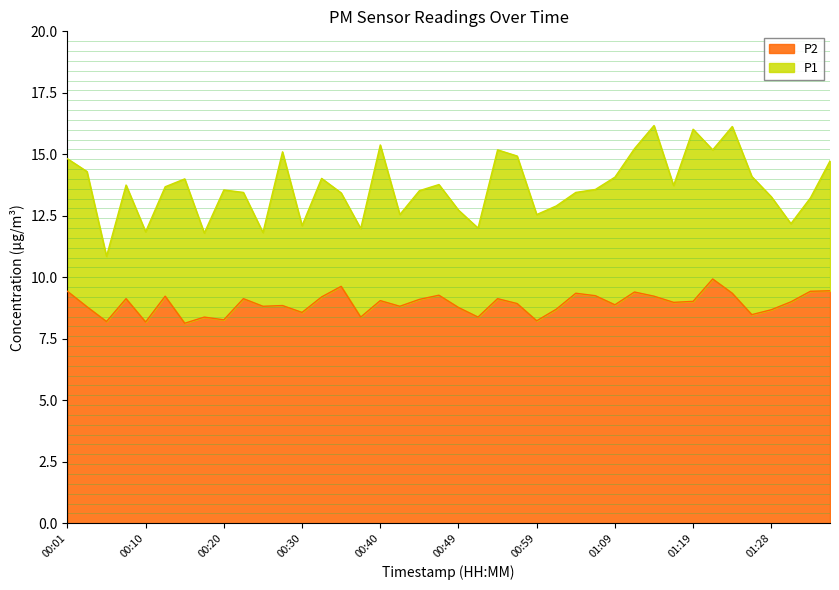

What is the value of the P2 point at the 36th from the left?

8.5